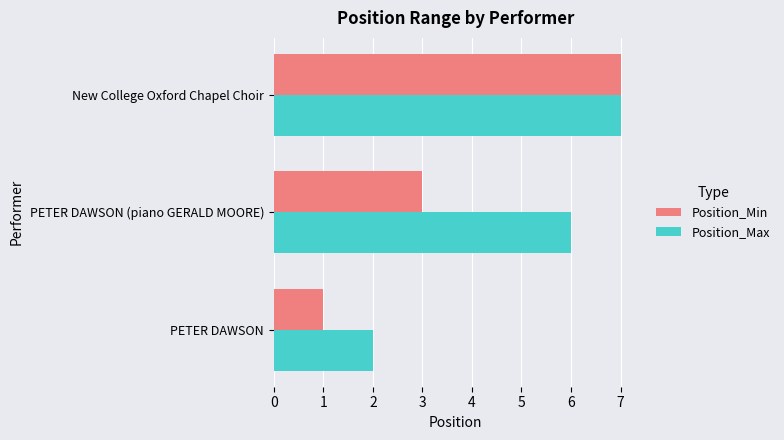

Rank the series by their average value, from lowest to highest.

Position_Min, Position_Max